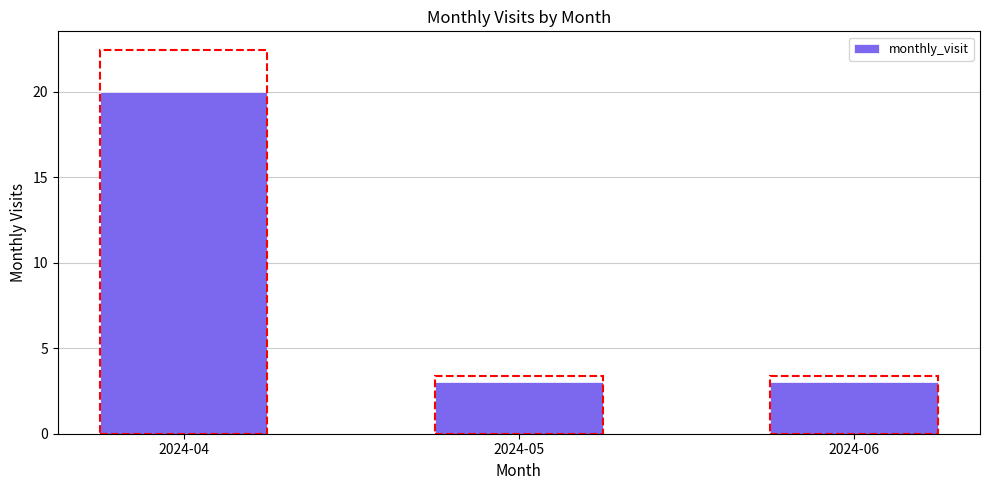

How many distinct data groups are displayed?

1